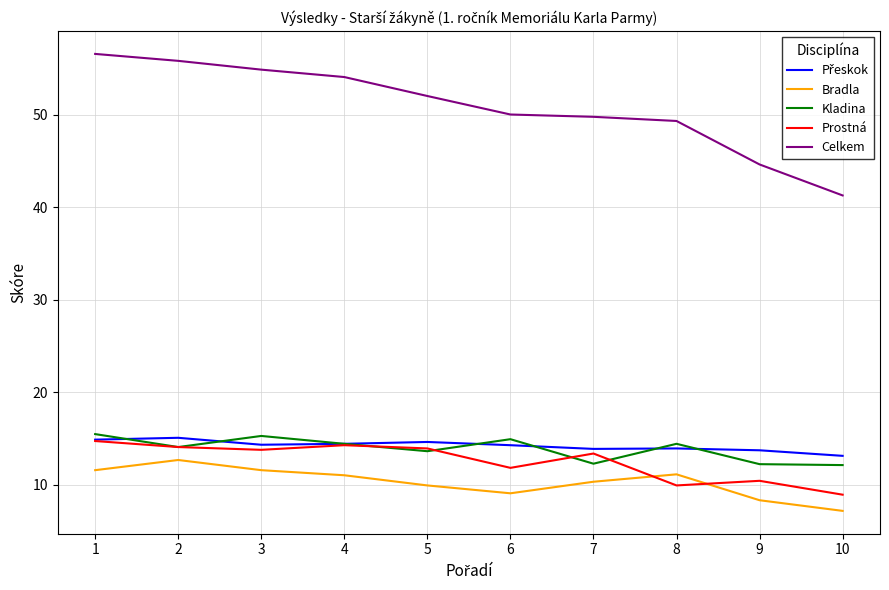

True or false: Celkem and Prostná intersect in this chart.

False